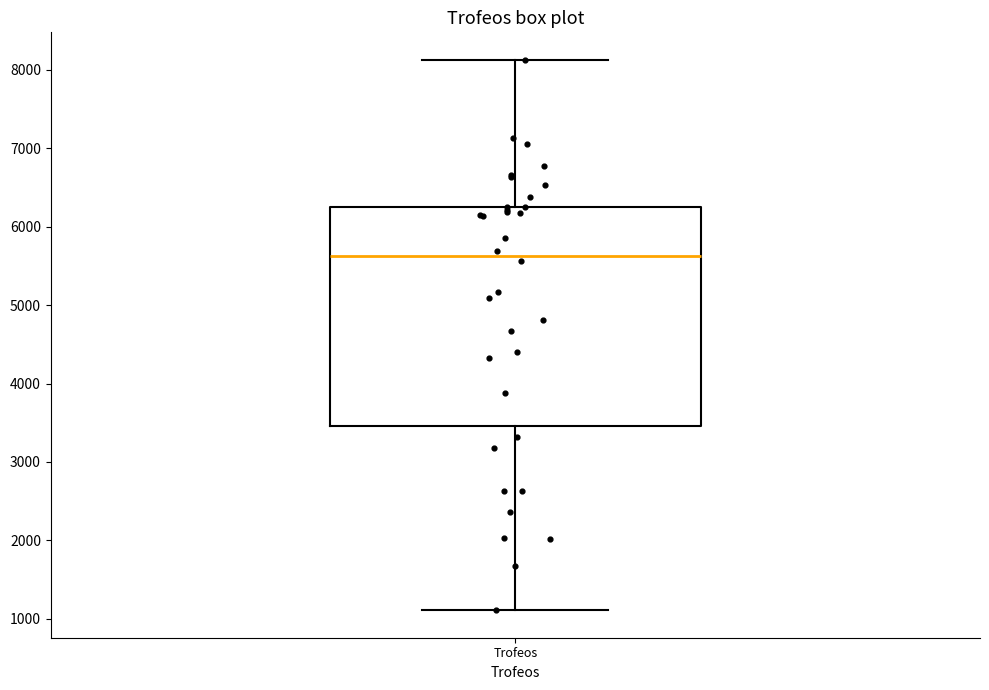

Read this box plot against the y-axis: the position of the median line, the range covered by the box, and the ends of both whiskers. The values are not printed on the chart, so give them approximately, as read against the axis.

median 5600, box 3500 to 6300, whiskers 1100 to 8100